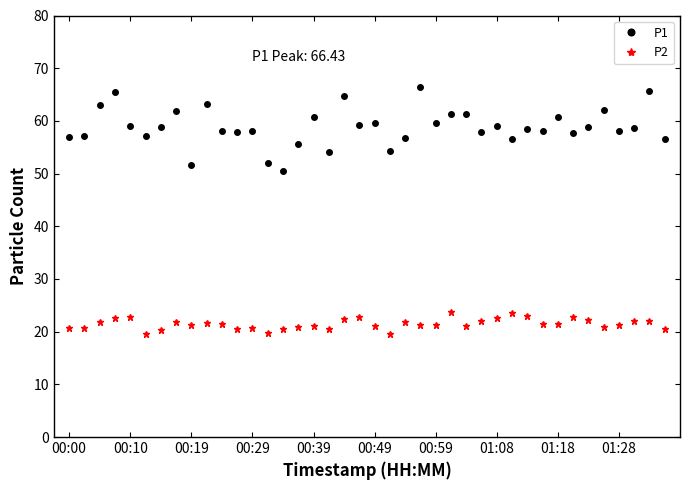

What is the value of the P2 point at the 22nd from the left?

19.5